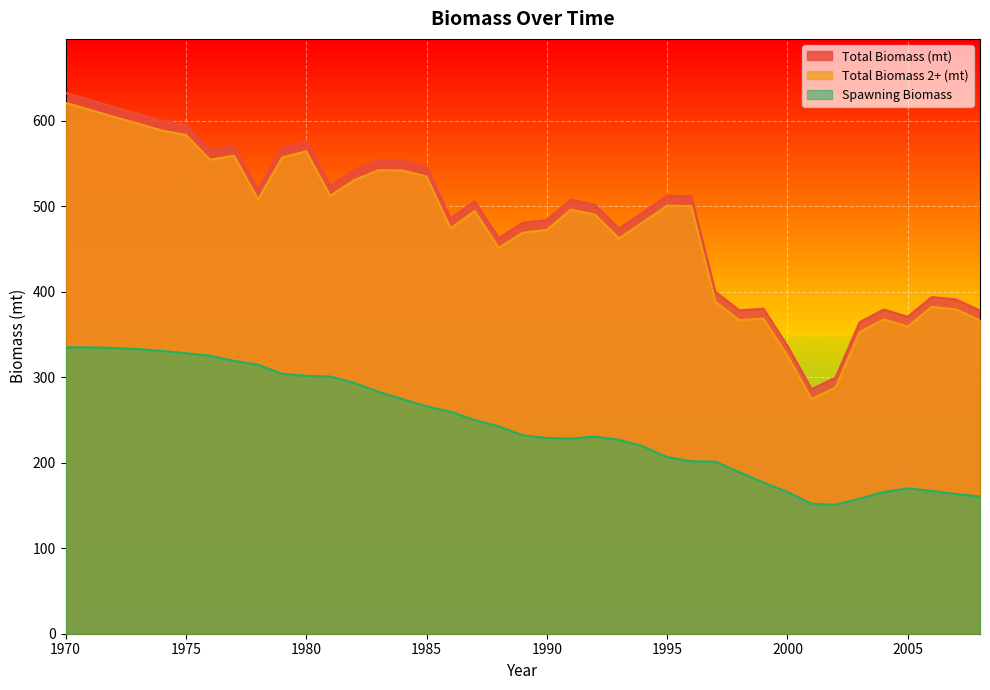

In Total Biomass 2+ (mt), how many points are lower than both neighbors (excluding endpoints)?

9